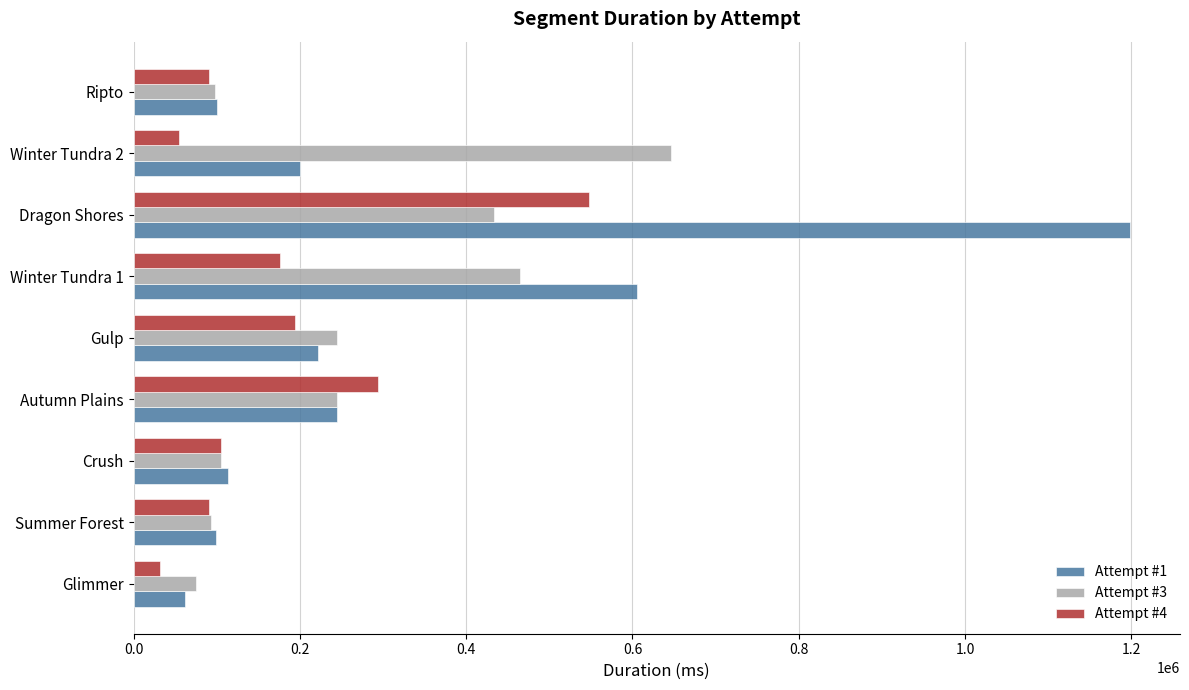

Where is Attempt #3 nearest to the value 360699?

Dragon Shores